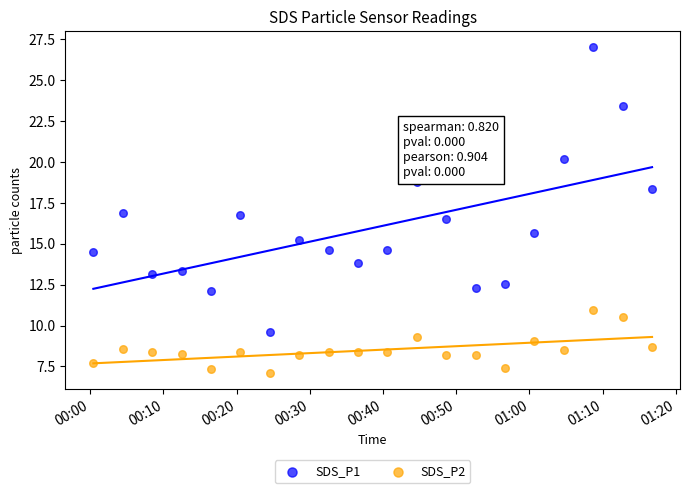

In the SDS_P1 series, what Y value is closest to 18?

18.3